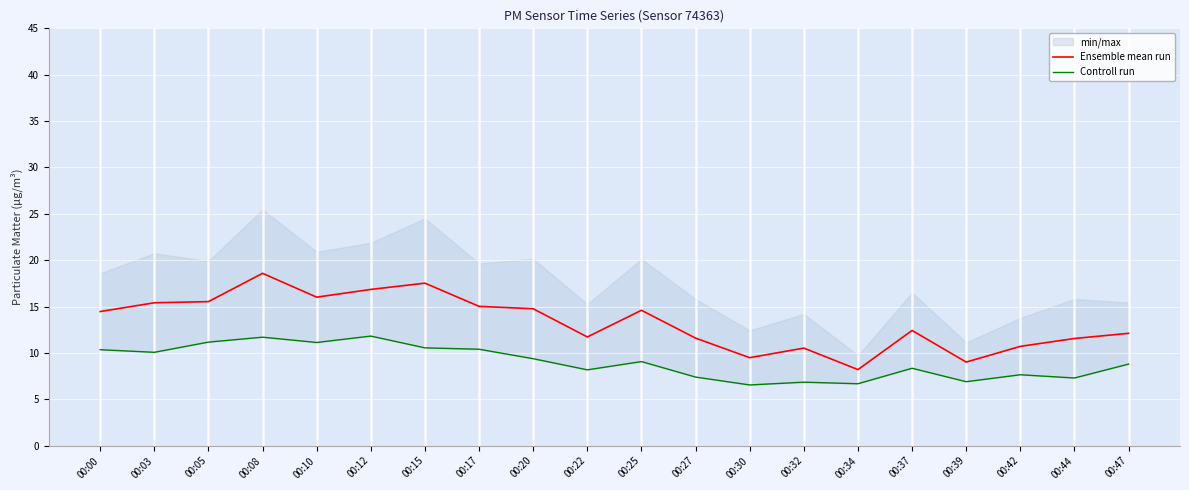

Reading left to right, transcribe all the data shown in this chart.

Ensemble mean run: 14.5	15.4	15.5	18.6	16.0	16.9	17.5	15.0	14.8	11.7	14.6	11.6	9.5	10.5	8.2	12.4	9.0	10.7	11.6	12.1
Controll run: 10.3	10.1	11.2	11.7	11.1	11.8	10.6	10.4	9.4	8.2	9.1	7.4	6.5	6.8	6.7	8.3	6.9	7.7	7.3	8.8